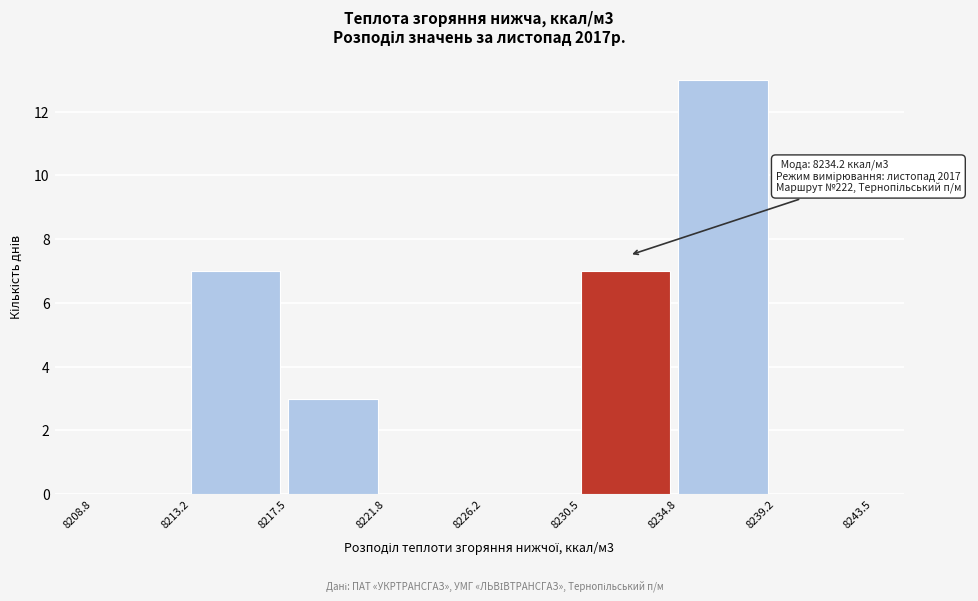

Over which range of the x-axis is the bar tallest?

8234.8 to 8239.2